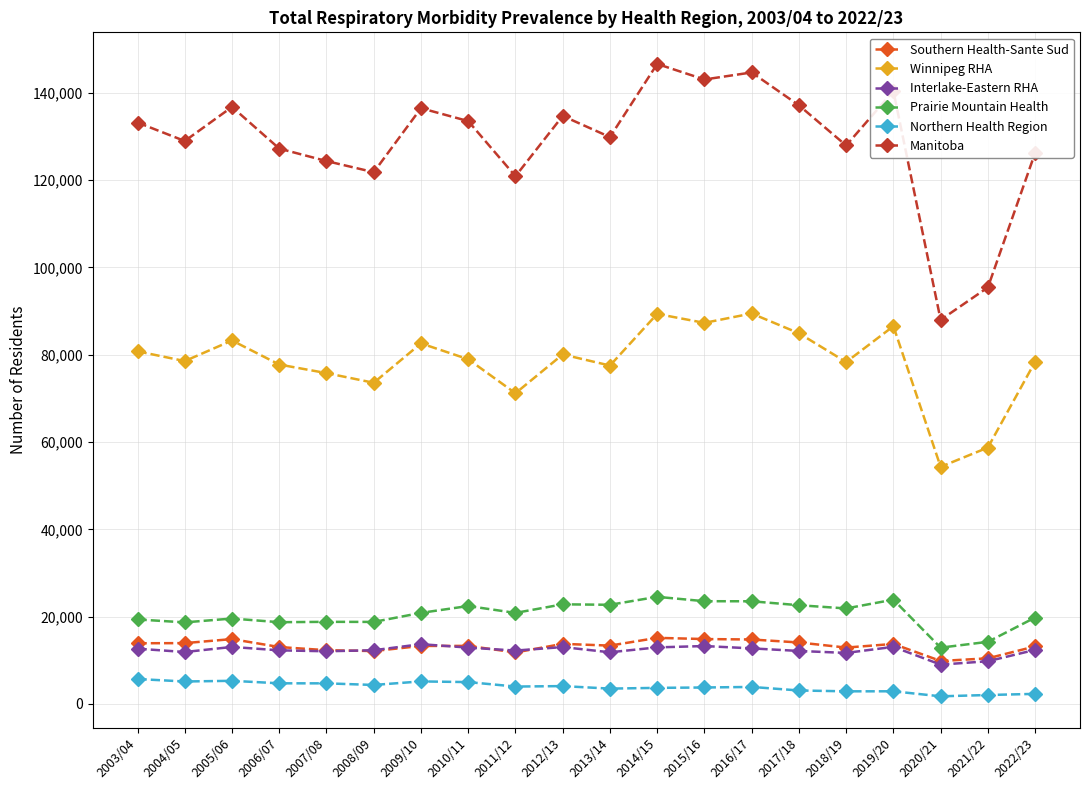

True or false: Manitoba and Winnipeg RHA cross at least once.

False